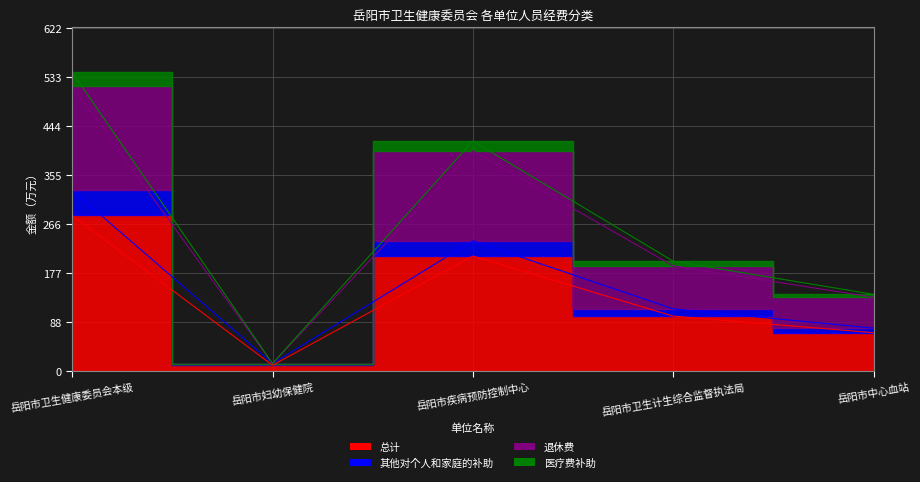

What is the difference between the maximum and minimum values in the 其他对个人和家庭的补助 series?

313.6